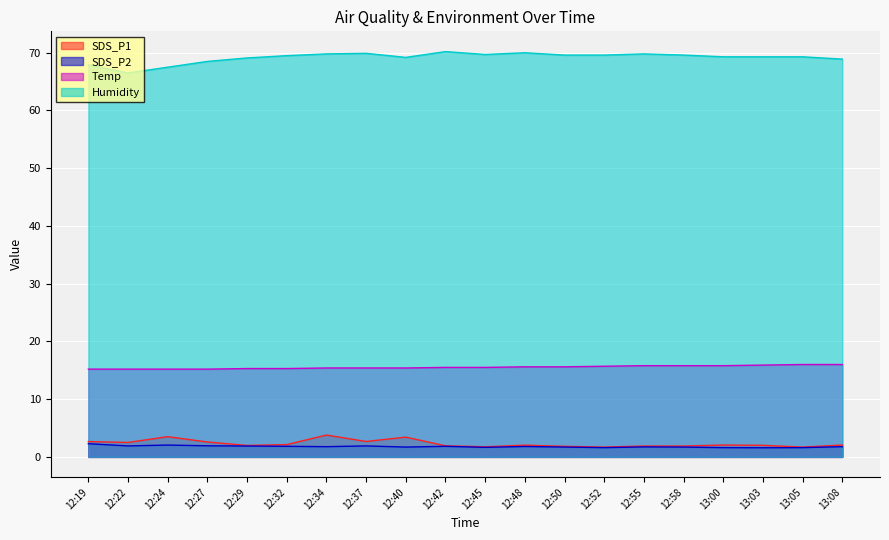

How many data points in Humidity are less than 69?

5